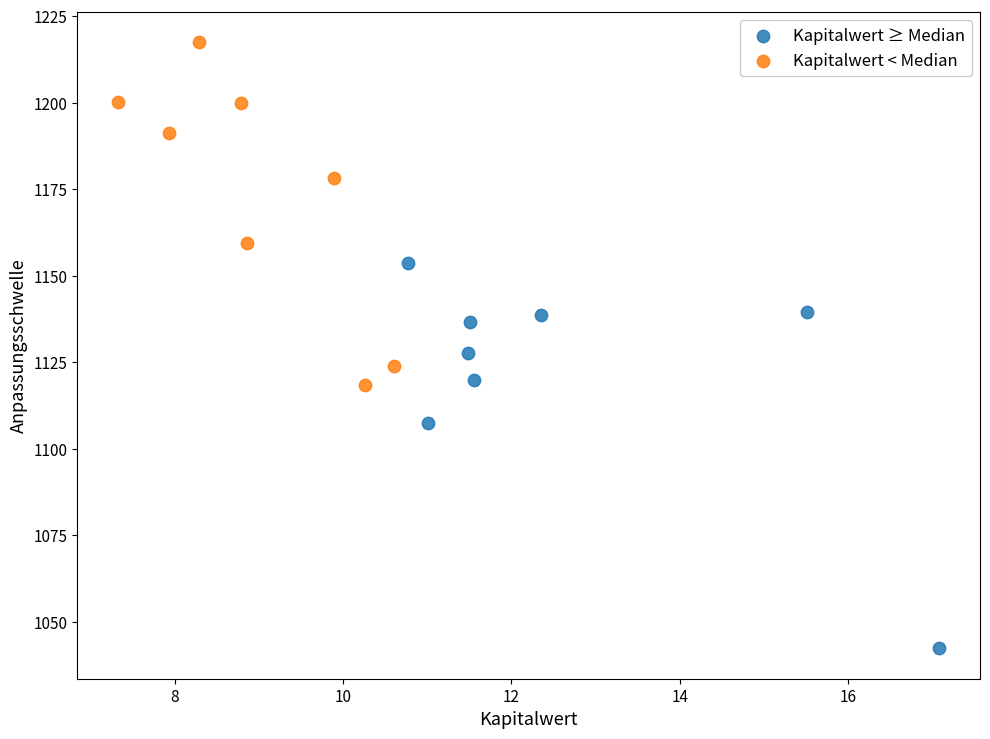

Which series has the largest Y range (max minus min)?

Kapitalwert ≥ Median